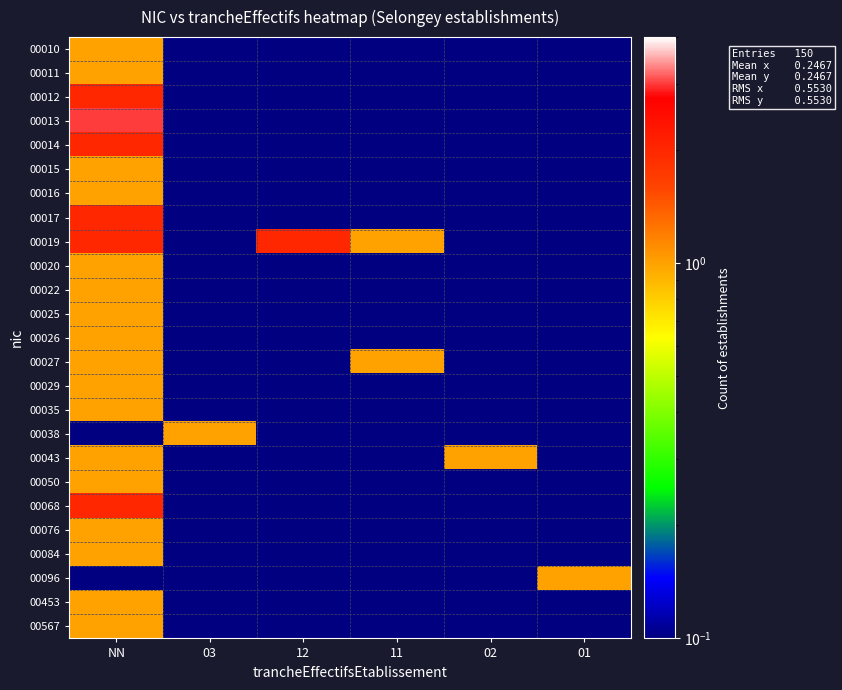

How many distinct data groups are displayed?

25